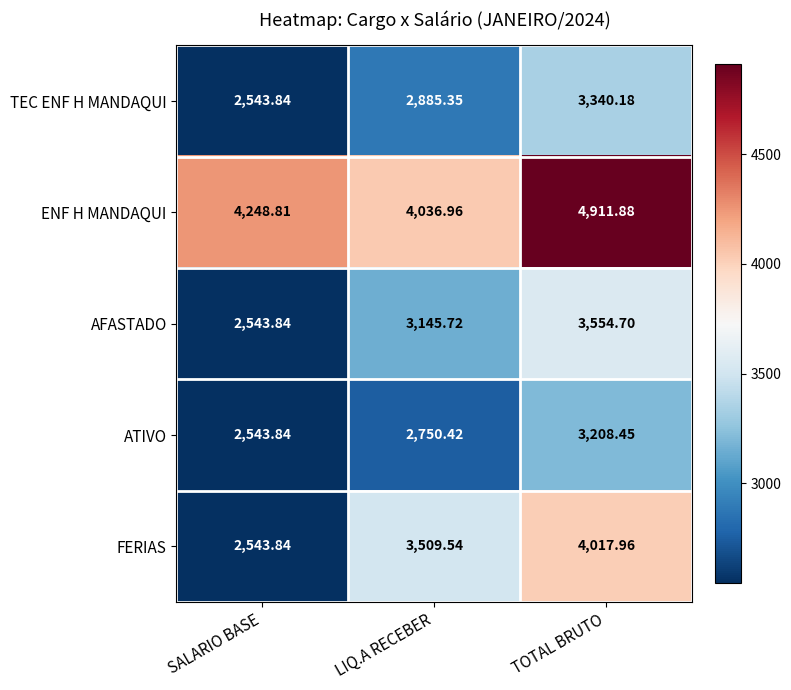

Between LIQ.A RECEBER and TOTAL BRUTO, which series saw the biggest shift?

ENF H MANDAQUI